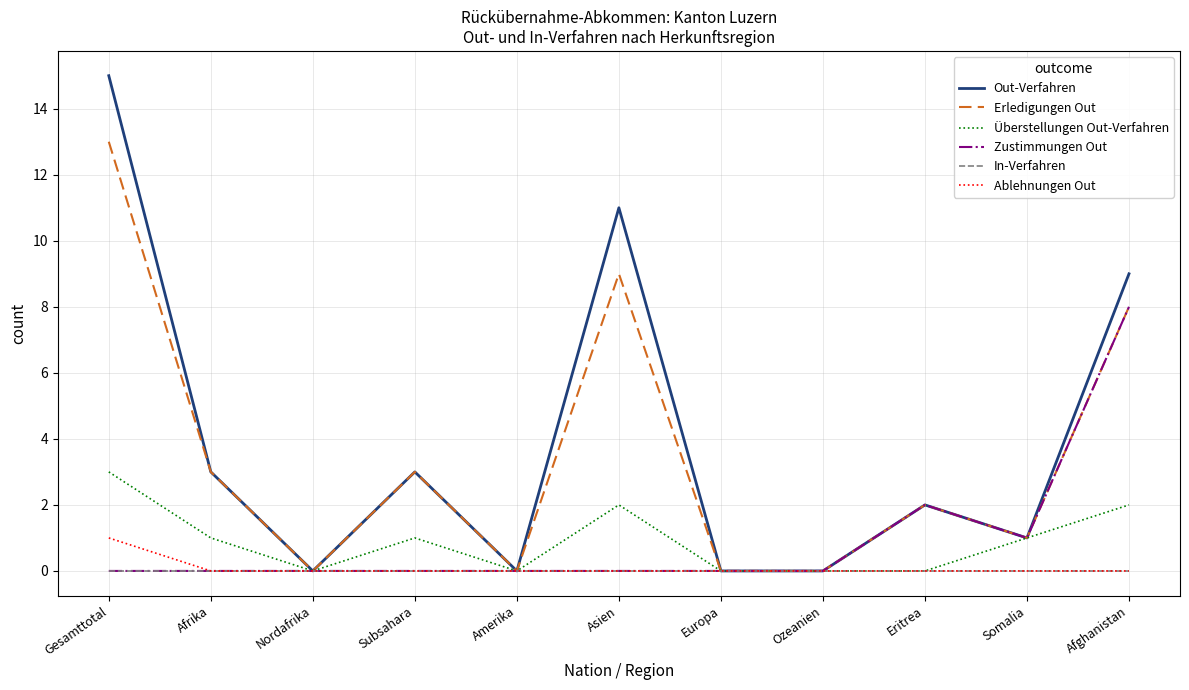

The value of Überstellungen Out-Verfahren at Europa is -1. True or false?

False